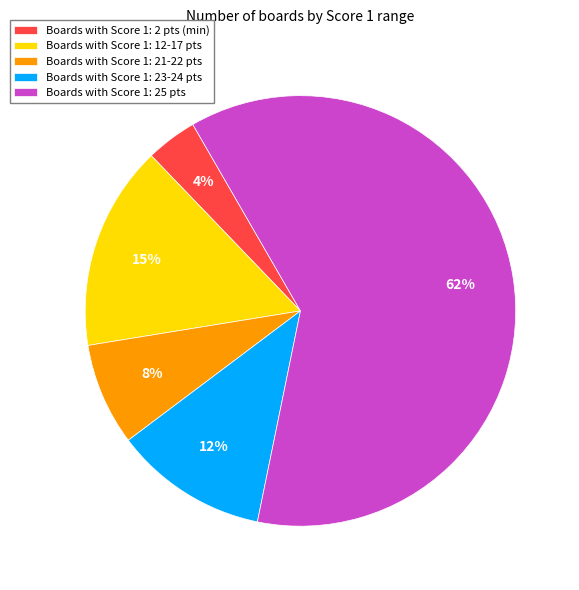

To the nearest percent, what portion does Boards with Score 1: 21-22 pts represent?

8%